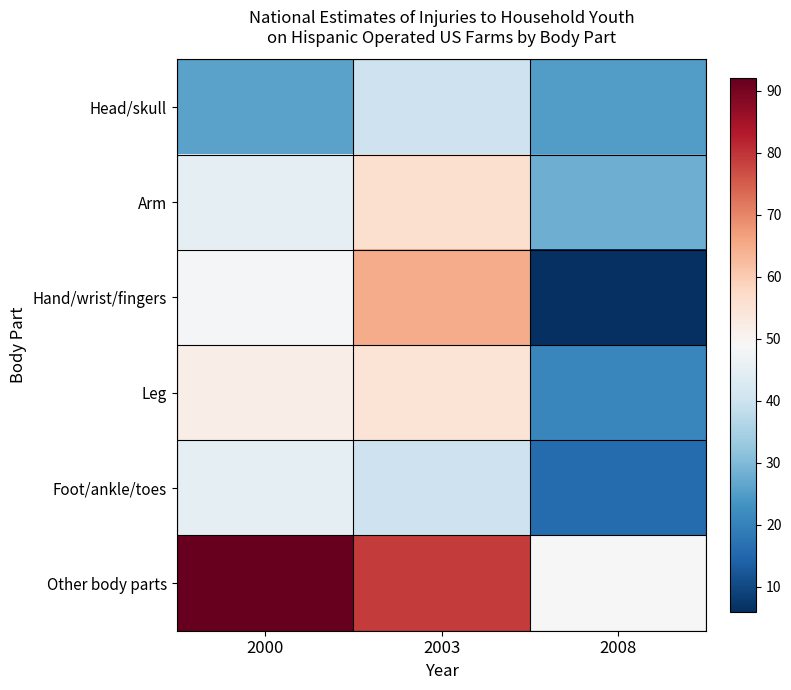

At which category is the sum across all series the highest?

2003